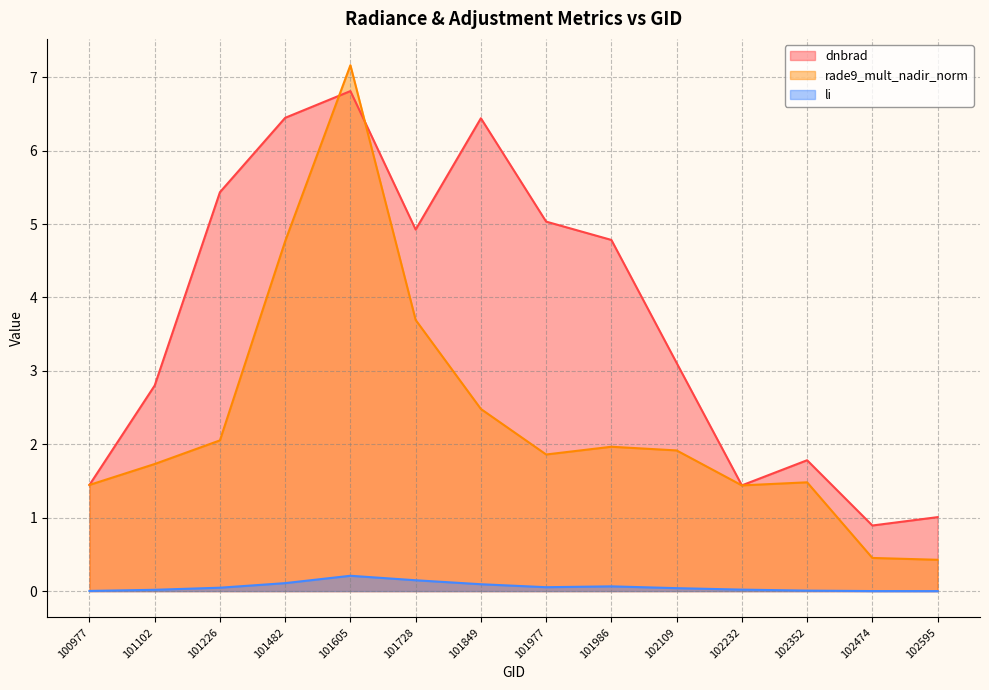

What is the average value of the rade9_mult_nadir_norm (line) series?

2.3